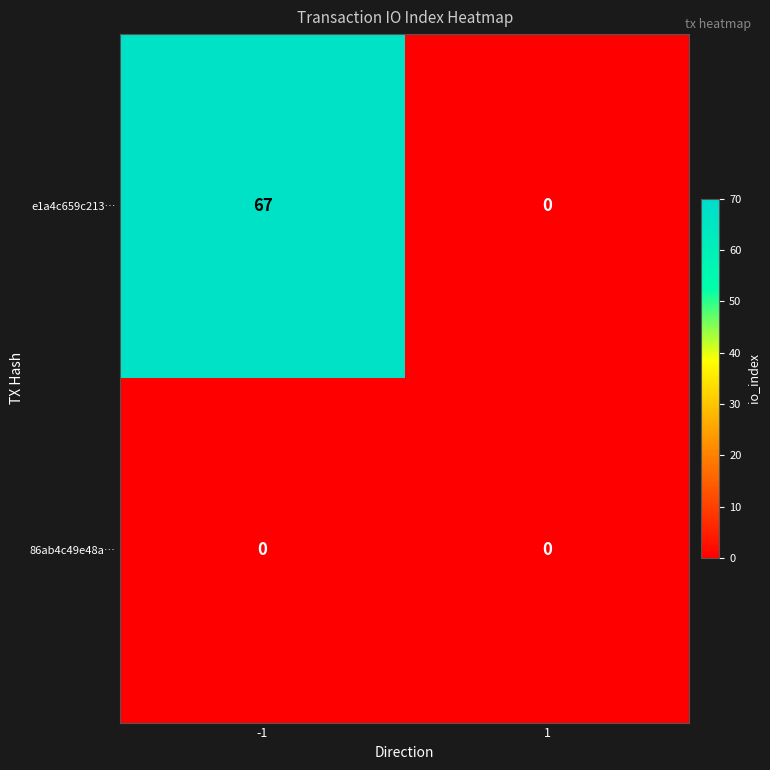

List the series in order of their overall mean, highest first.

e1a4c659c213…, 86ab4c49e48a…